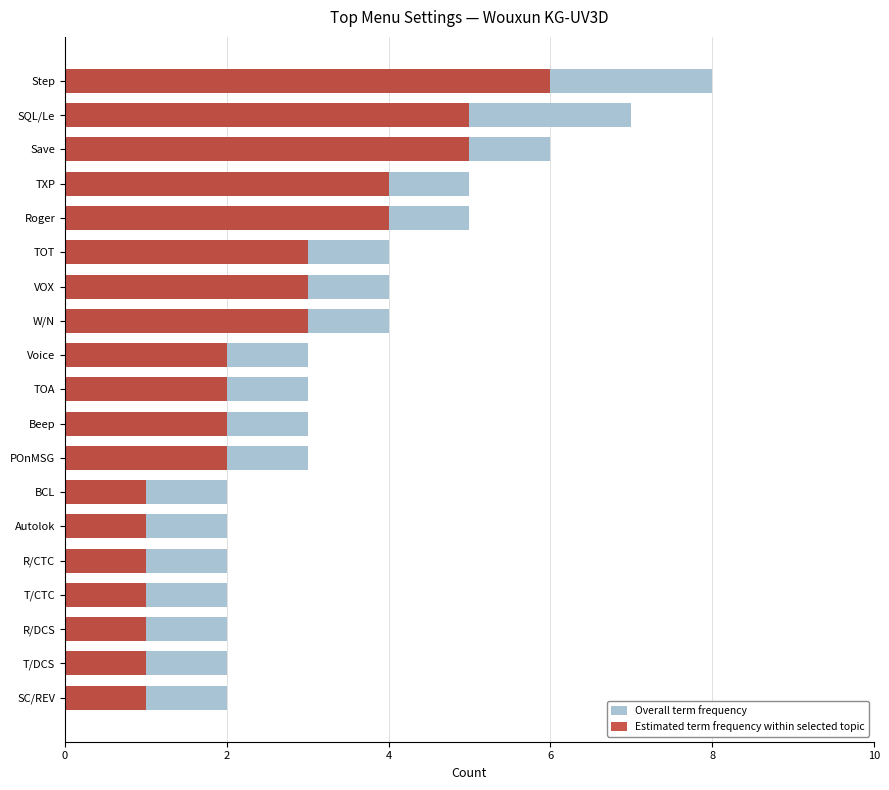

The value of Overall term frequency at SC/REV is 3. True or false?

False